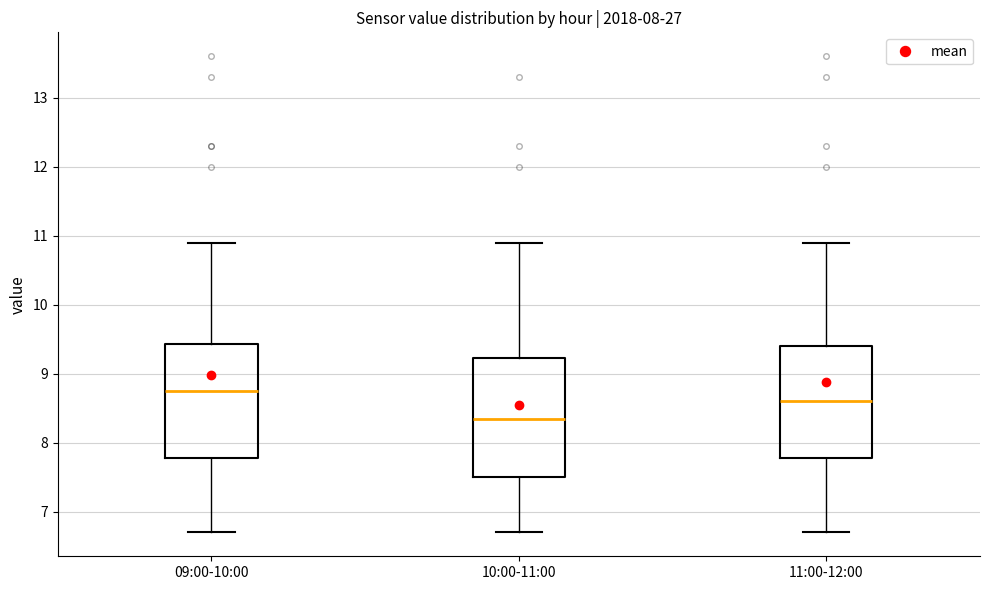

Reading left to right, transcribe this box plot: for each box, give where its median line is, the range the box spans, and where its two whiskers end, as read against the y-axis. The values are not printed on the chart, so give them approximately, as read against the axis.

09:00-10:00: median 8.8, box 7.8 to 9.4, whiskers 6.7 to 10.9
10:00-11:00: median 8.4, box 7.5 to 9.2, whiskers 6.7 to 10.9
11:00-12:00: median 8.6, box 7.8 to 9.4, whiskers 6.7 to 10.9